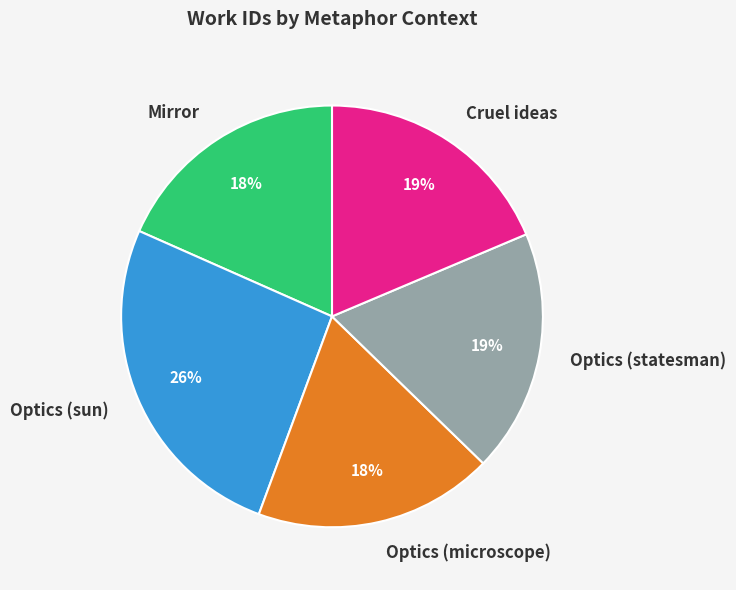

Does any single category account for the majority?

No